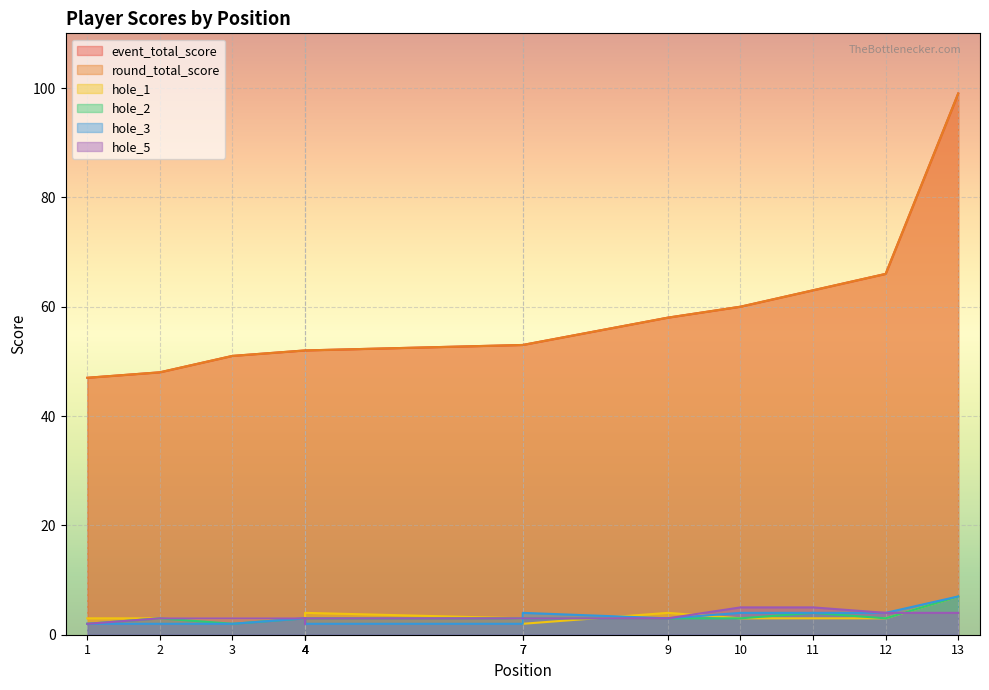

What is the difference between the maximum and minimum values in the hole_2 series?

5